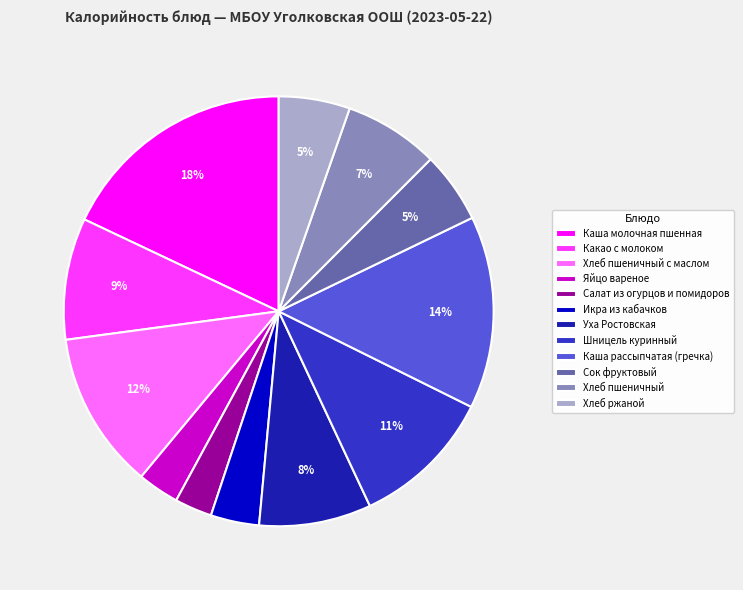

Count the number of slices in the pie.

12